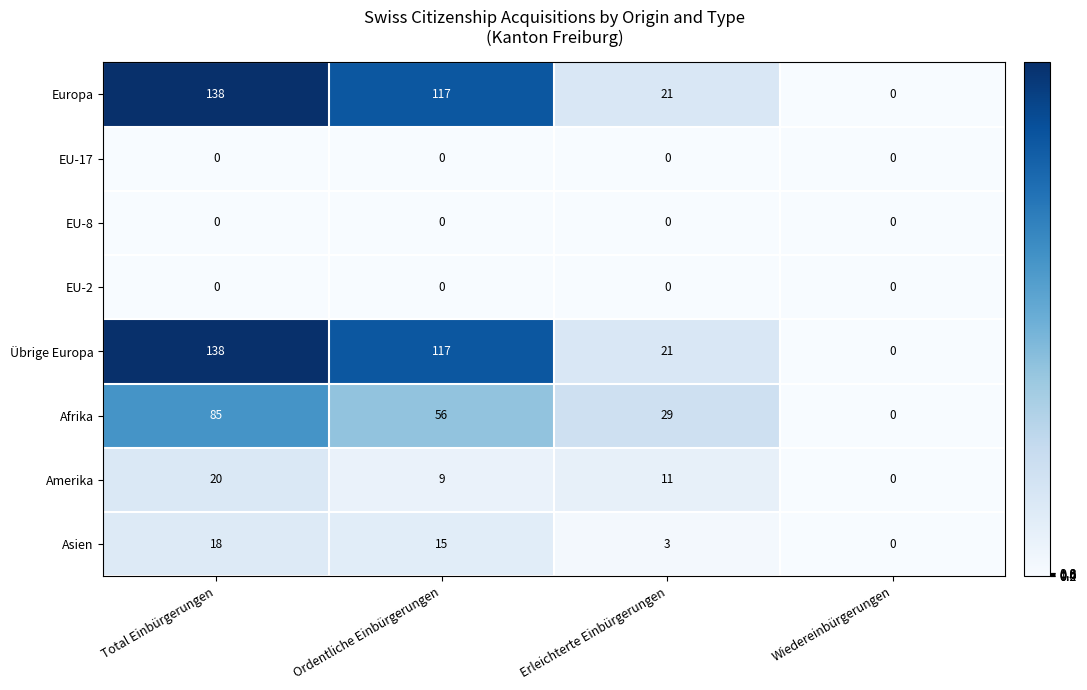

At which label does Übrige Europa first exceed 117?

Total Einbürgerungen